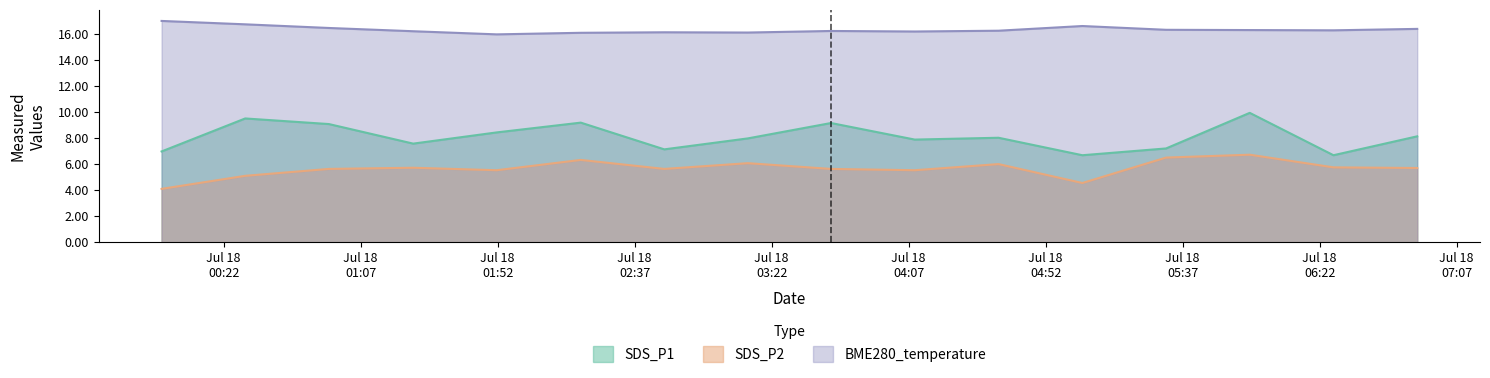

Which series has the largest total across all categories?

BME280_temperature